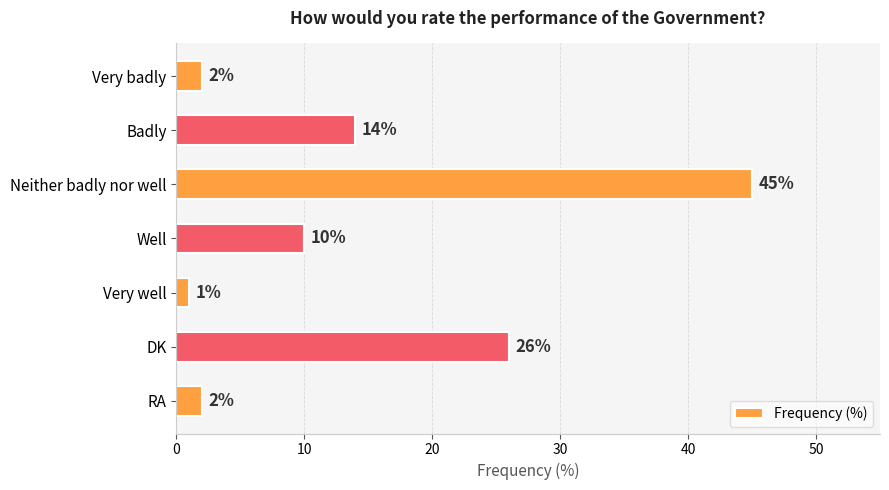

What is the change in value from Well to RA?

-8